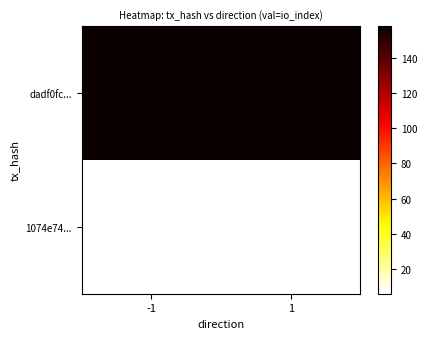

What is the total value across all series at -1?

164